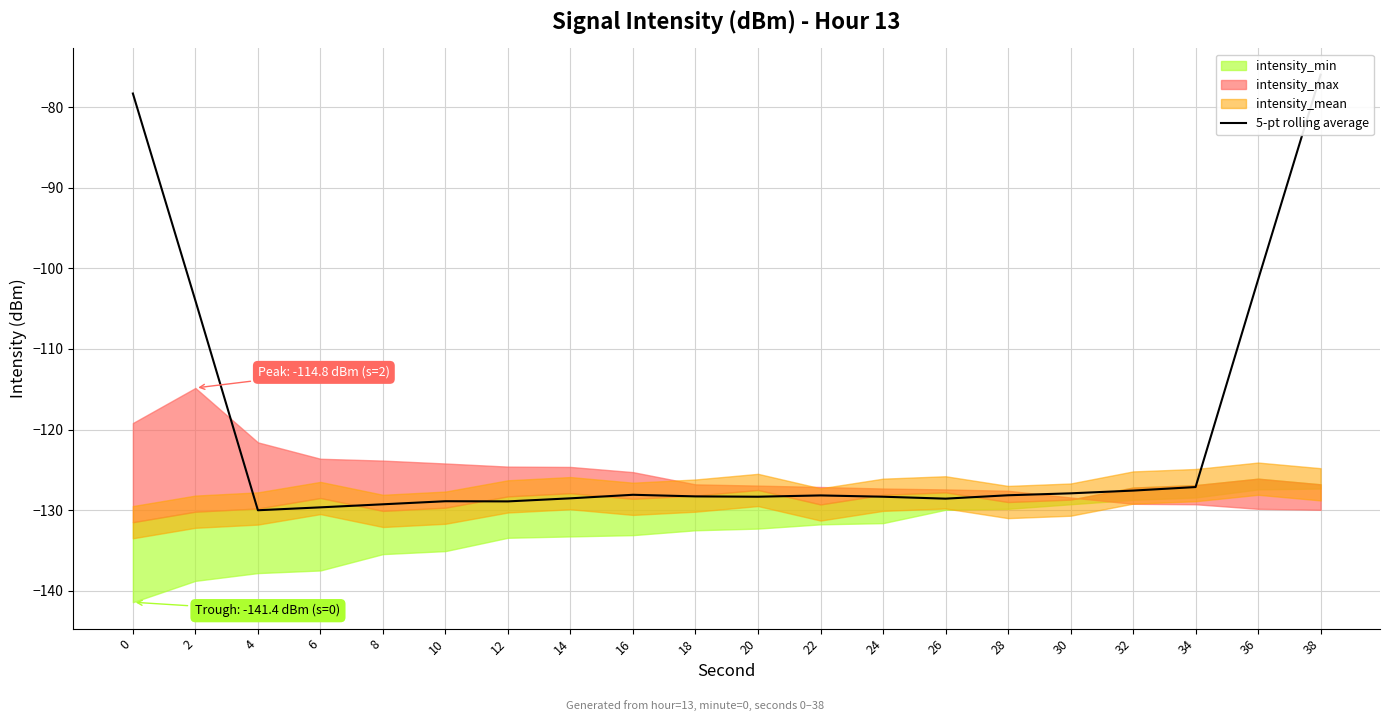

What is the difference between the values at 24 and 2?

24.3